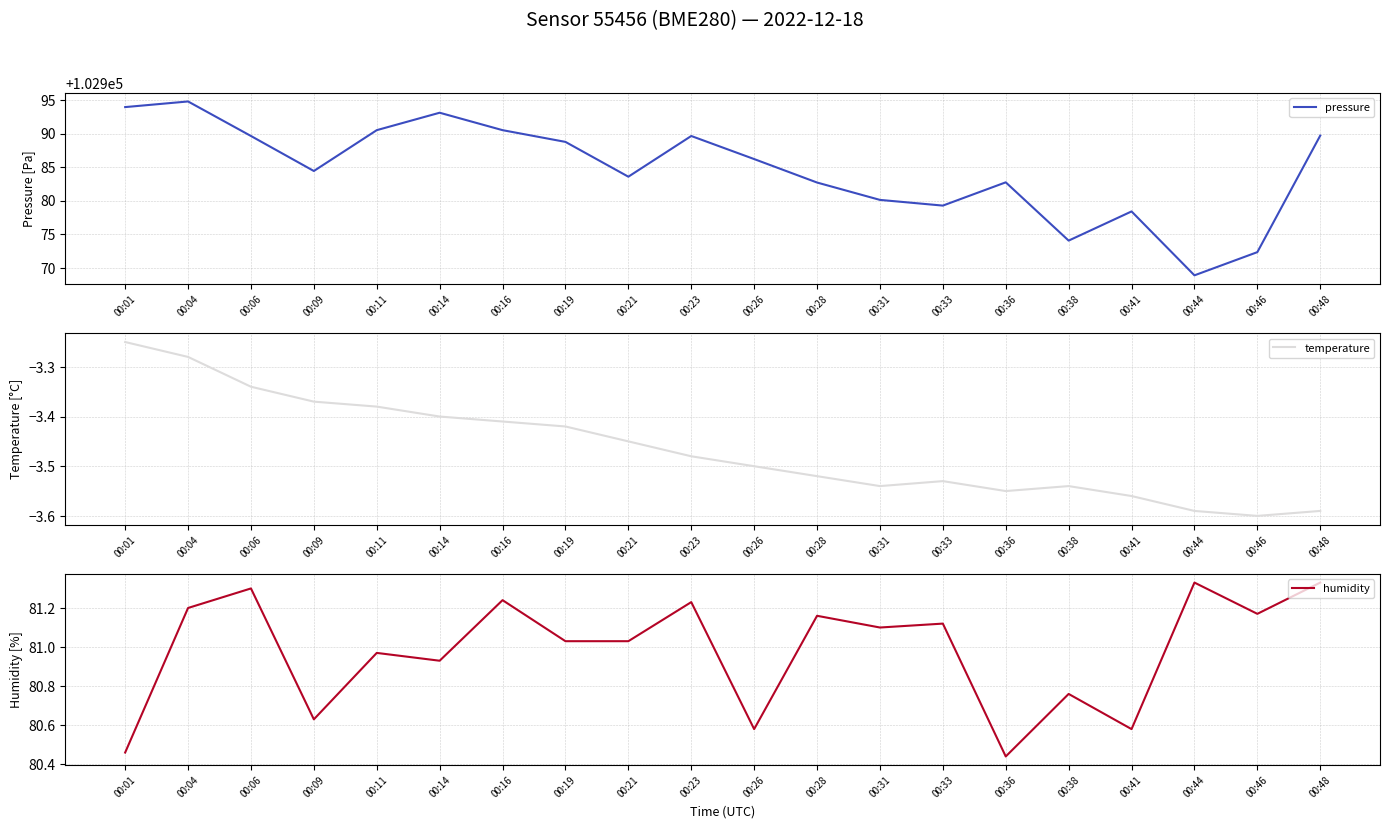

List the series in order of their peak value, highest first.

pressure, humidity, temperature